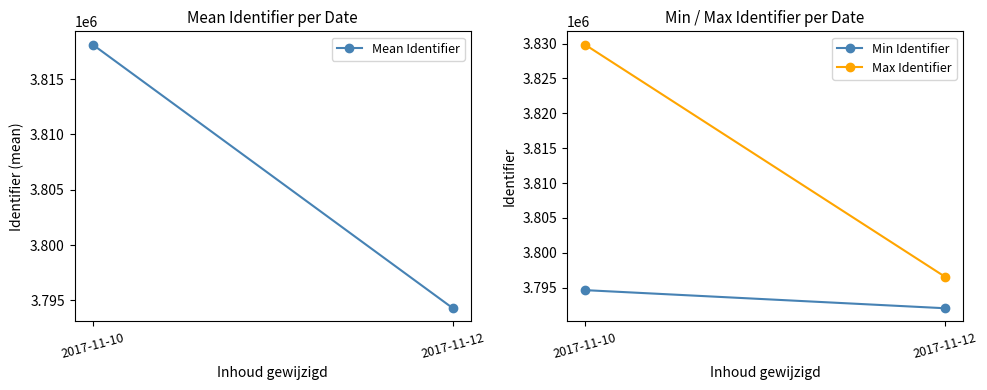

Read the Max Identifier value at 2017-11-12.

3796542.0